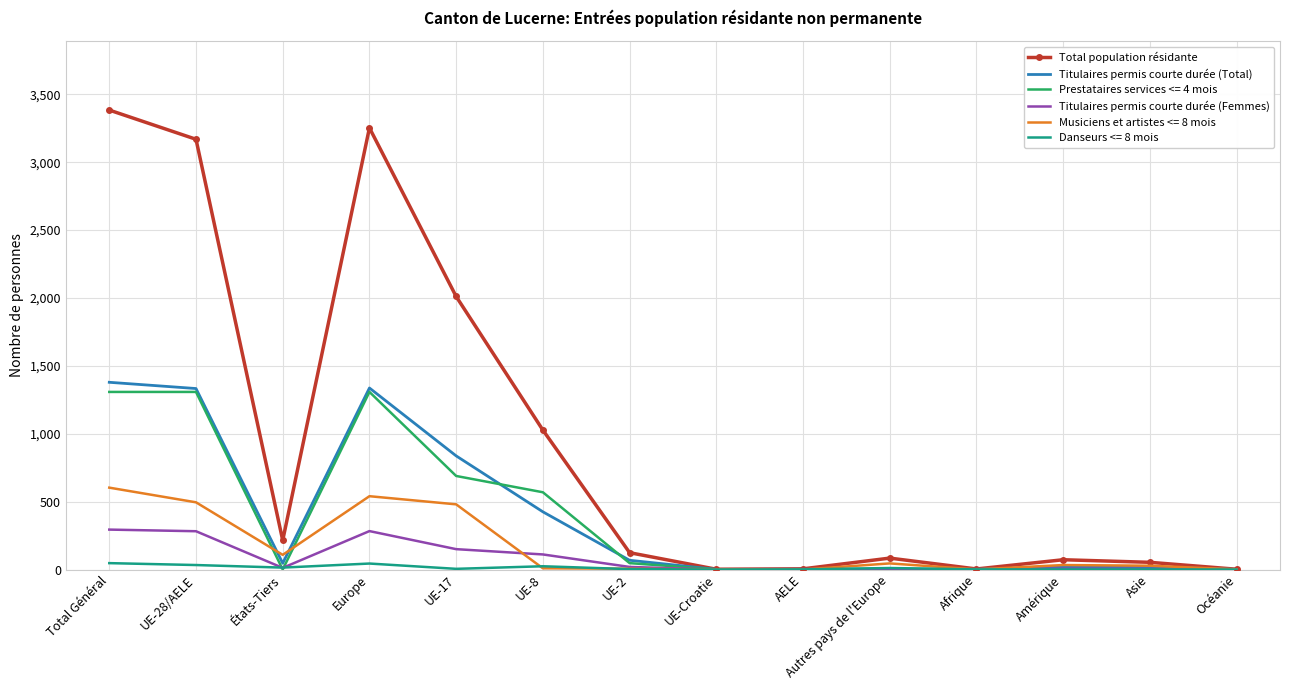

At which label is Total population résidante closest to 1693?

UE-17